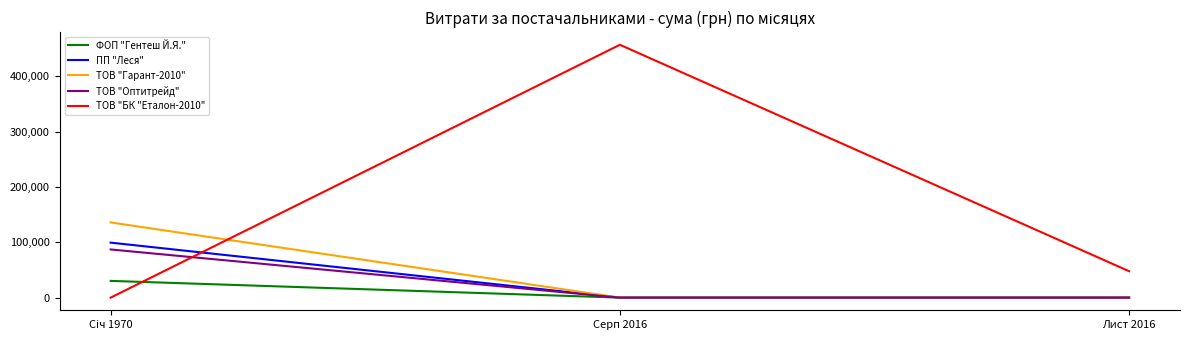

Reading right to left, list all the values displayed in this chart.

ФОП "Гентеш Й.Я.": Лист 2016=0.0	Серп 2016=0.0	Сiч 1970=30267.9
ПП "Леся": Лист 2016=0.0	Серп 2016=0.0	Сiч 1970=99390.4
ТОВ "Гарант-2010": Лист 2016=0.0	Серп 2016=0.0	Сiч 1970=135890.2
ТОВ "Оптитрейд": Лист 2016=0.0	Серп 2016=0.0	Сiч 1970=87065.4
ТОВ "БК "Еталон-2010": Лист 2016=47746.1	Серп 2016=456924.1	Сiч 1970=0.0